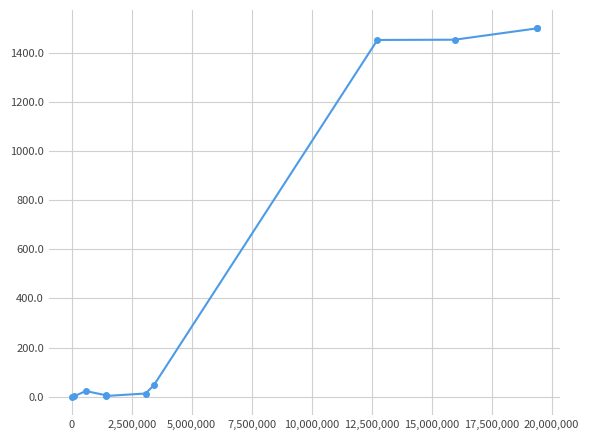

Is it true that the value at 0 is 2?

True